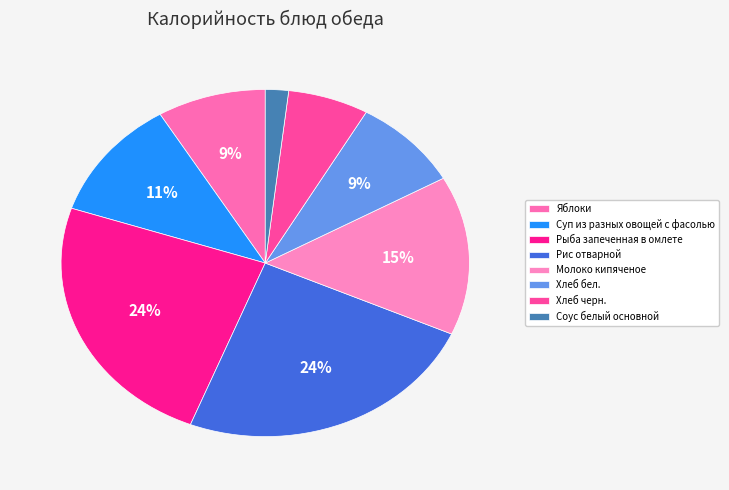

Which category has the smallest portion of the pie?

Соус белый основной